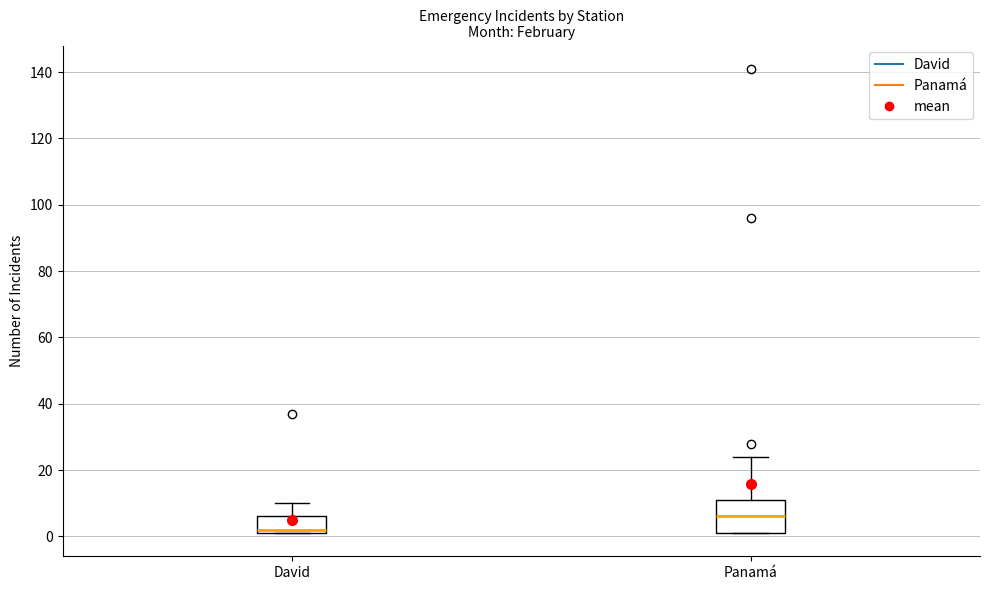

Reading left to right, transcribe this box plot: for each box, give where its median line is, the range the box spans, and where its two whiskers end, as read against the y-axis. The values are not printed on the chart, so give them approximately, as read against the axis.

David: median 2 (just above the box's lower edge), box 2 to 6, whiskers 2 to 10
Panamá: median 6, box 2 to 12, whiskers 2 to 24